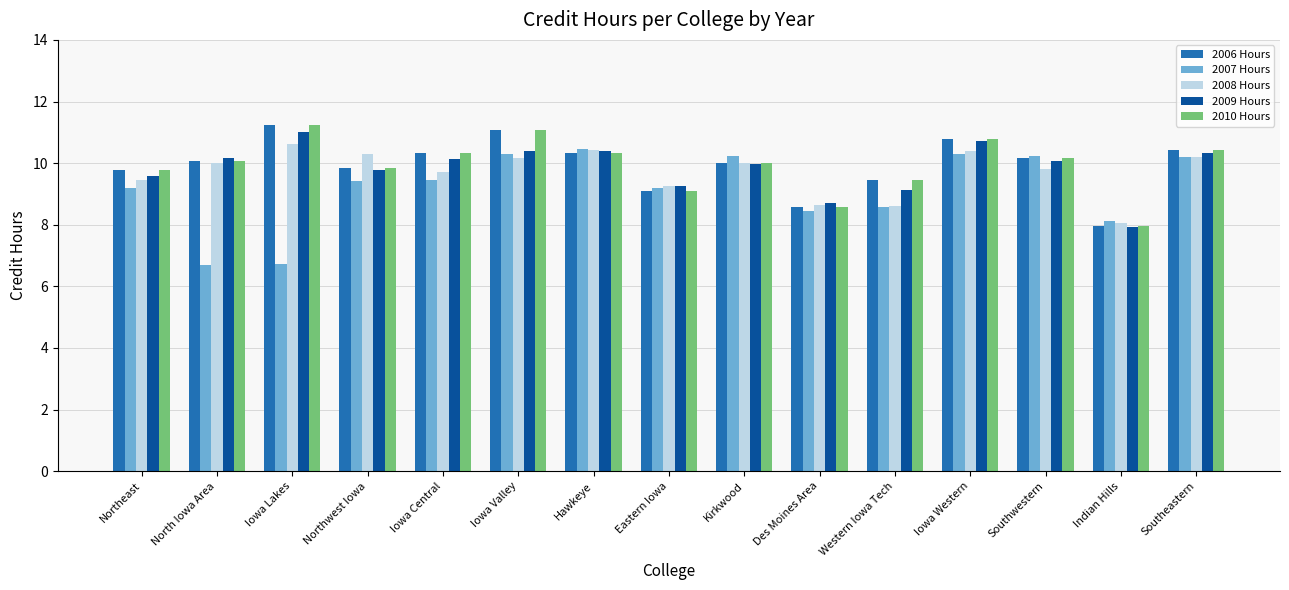

What is the value of the 2006 Hours bar at the 14th from the left?

8.0